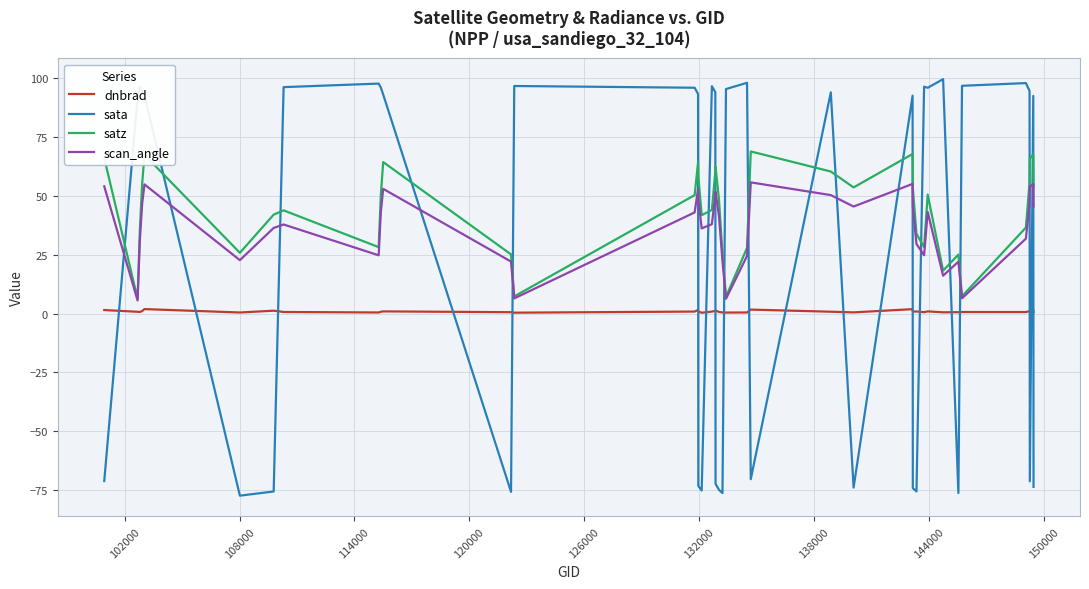

What is the minimum value for sata?

-77.3